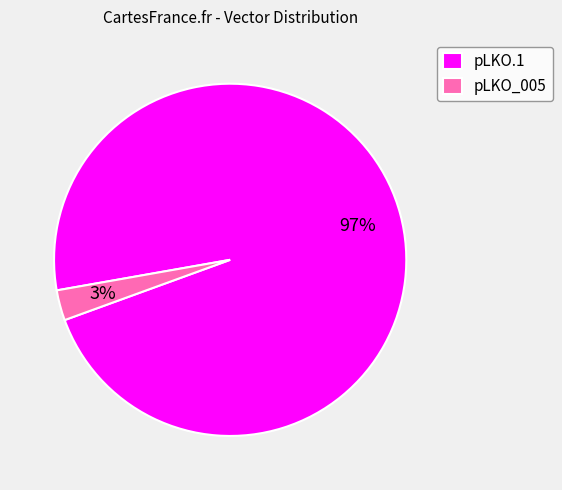

To the nearest percent, what portion does pLKO_005 represent?

3%